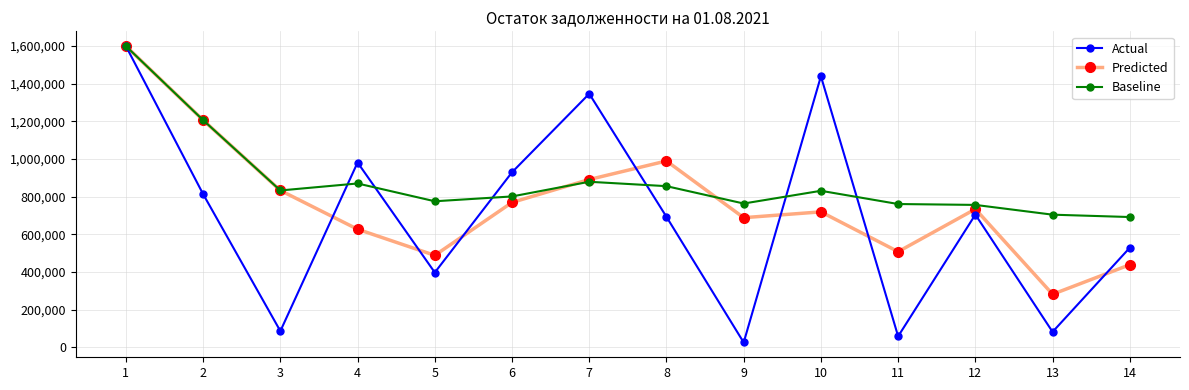

What is the highest value of the Baseline series?

1599631.3